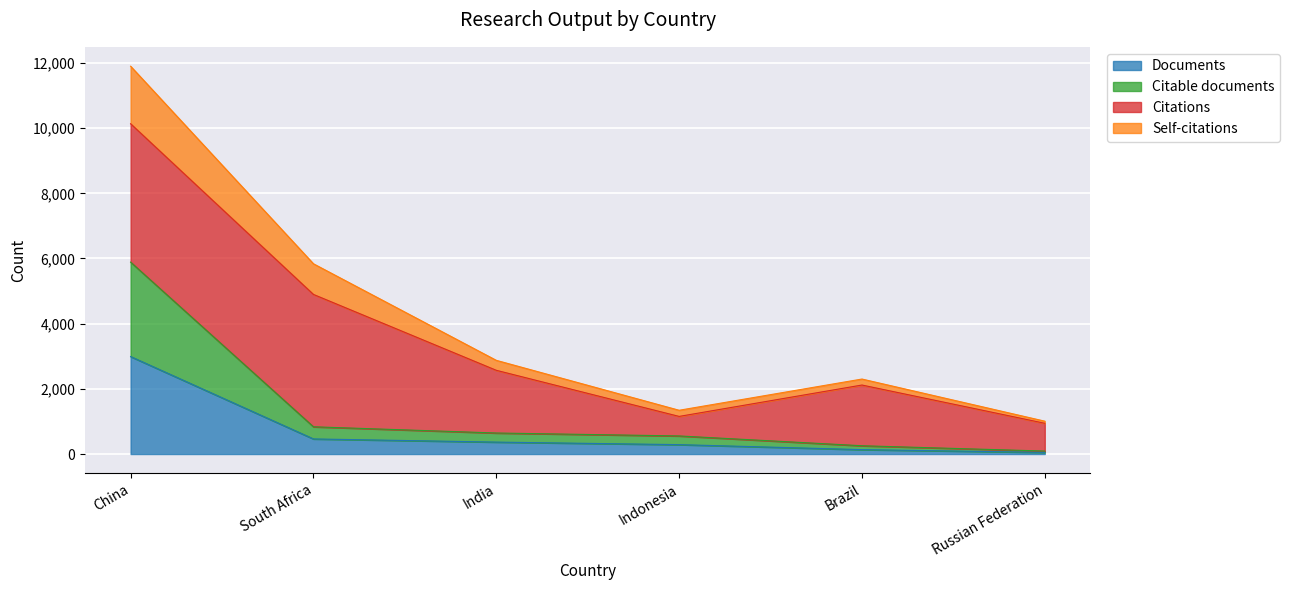

Which category has the highest value in the Documents series?

China